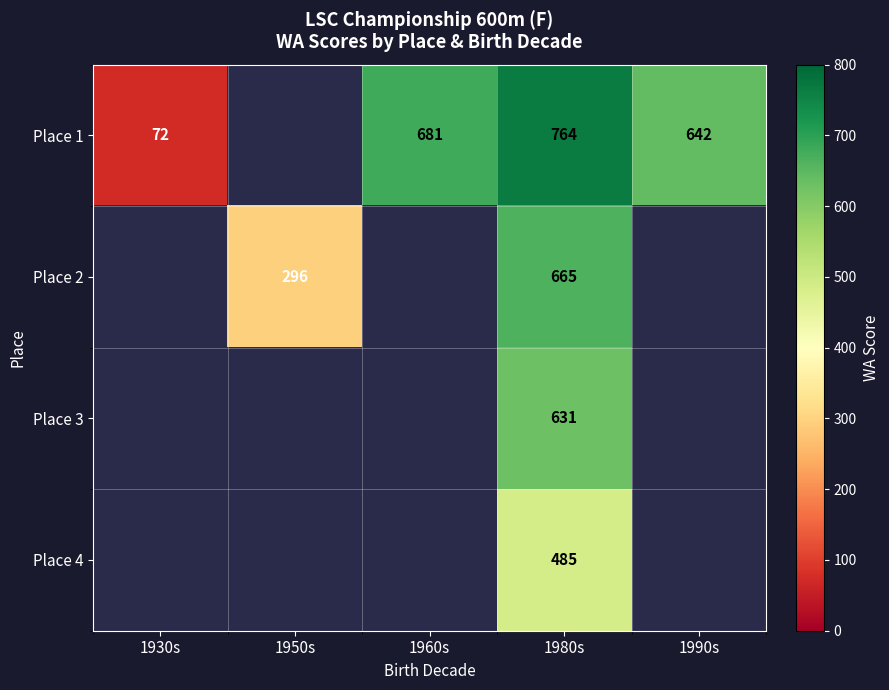

Which label corresponds to the largest value in the chart?

1980s